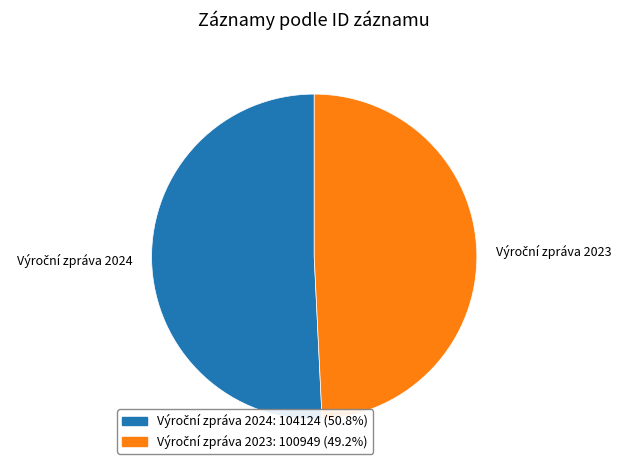

Does any single category account for the majority?

Yes